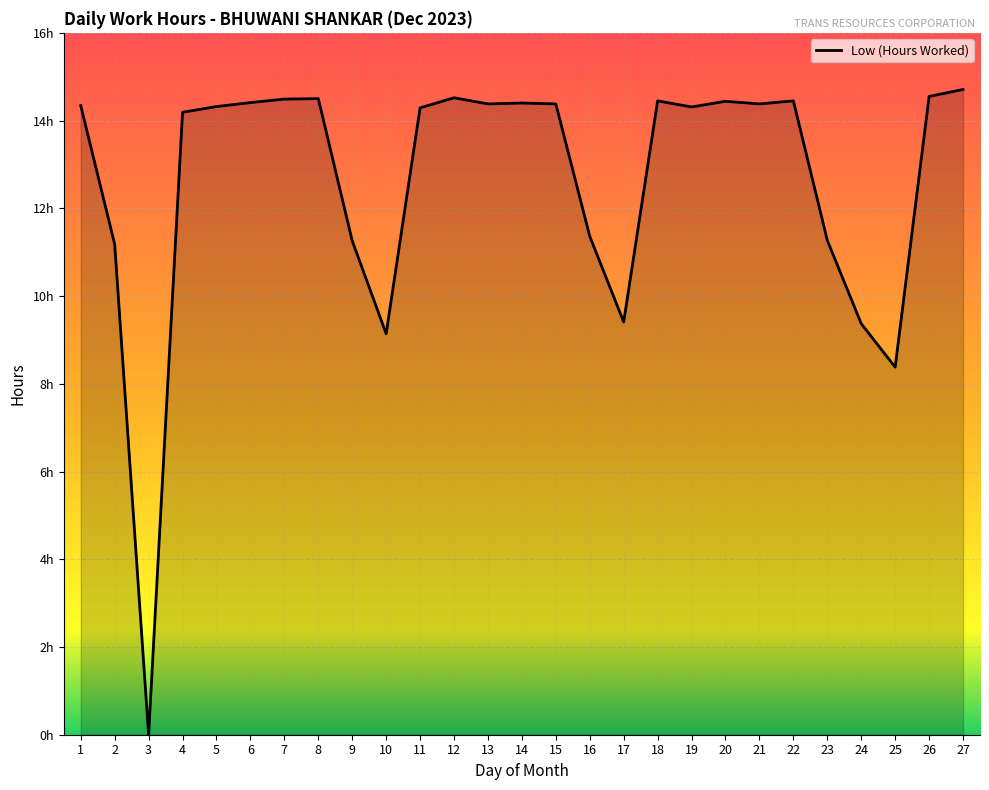

List the labels in order of value, largest first.

27, 26, 12, 8, 7, 18, 22, 20, 6, 14, 13, 15, 21, 1, 5, 19, 11, 4, 16, 23, 9, 2, 17, 24, 10, 25, 3